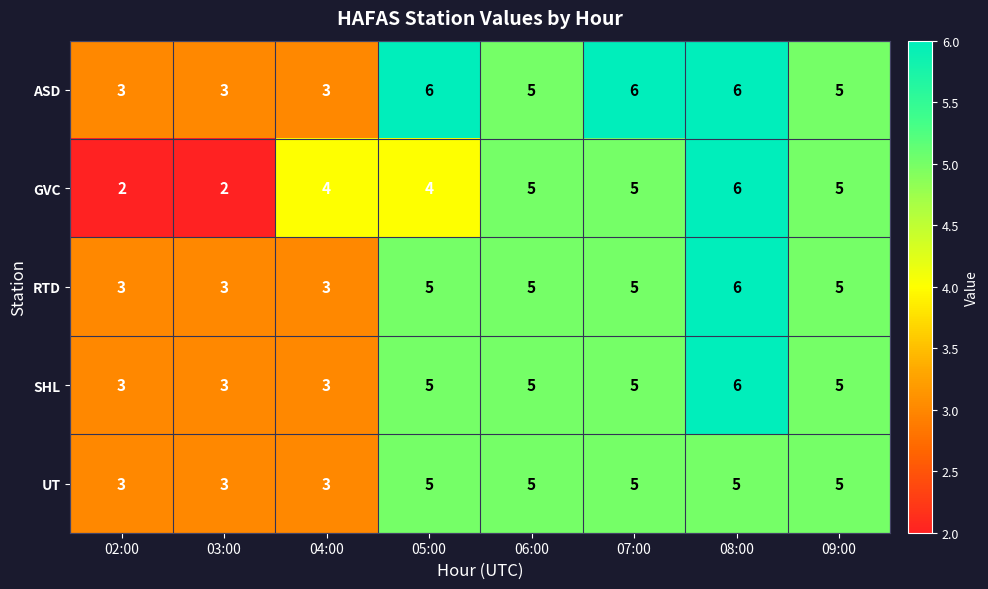

The ASD series shows 1 at 04:00. True or false?

False